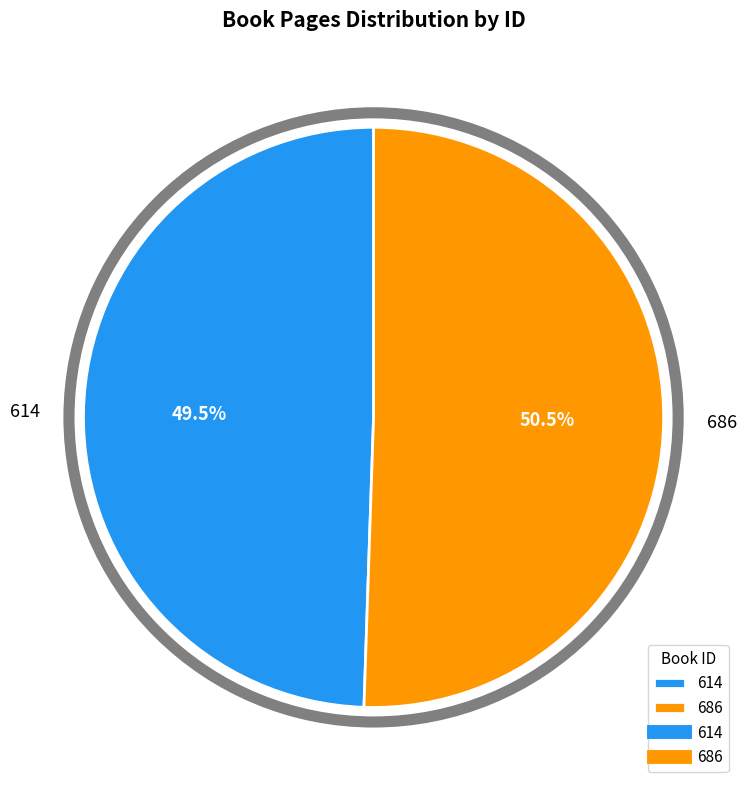

Does any single category account for the majority?

Yes